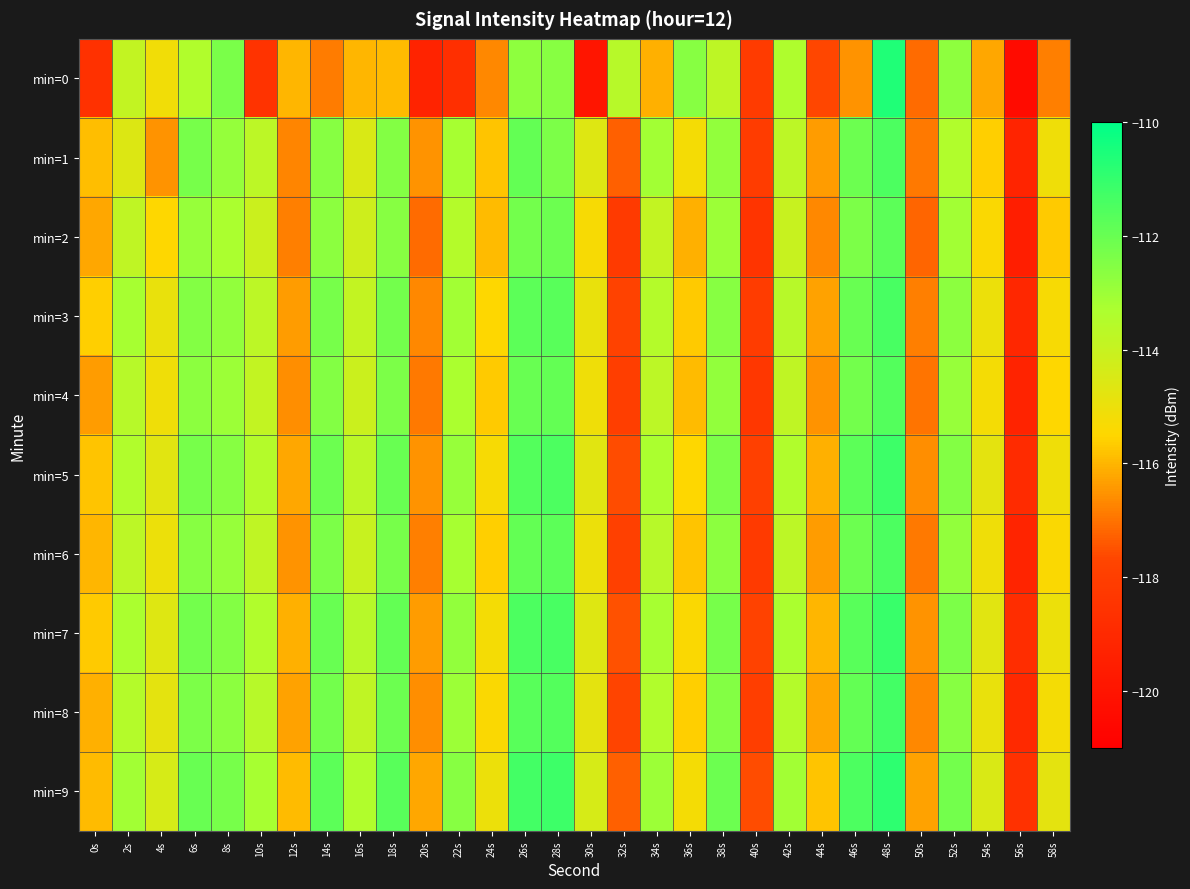

Reading left to right, extract all data points from this chart.

min=0: 0s=-118.6	2s=-113.9	4s=-115.1	6s=-113.4	8s=-112.3	10s=-118.5	12s=-116.0	14s=-116.9	16s=-116.0	18s=-115.9	20s=-119.3	22s=-118.7	24s=-116.7	26s=-112.7	28s=-112.6	30s=-120.0	32s=-113.6	34s=-116.1	36s=-112.6	38s=-113.7	40s=-118.1	42s=-113.4	44s=-117.7	46s=-116.5	48s=-110.6	50s=-117.1	52s=-112.7	54s=-116.2	56s=-120.4	58s=-116.8
min=1: 0s=-115.9	2s=-114.6	4s=-116.5	6s=-112.3	8s=-112.8	10s=-113.7	12s=-116.7	14s=-112.6	16s=-114.5	18s=-112.5	20s=-116.5	22s=-113.2	24s=-115.8	26s=-111.9	28s=-112.4	30s=-114.6	32s=-117.3	34s=-113.1	36s=-115.2	38s=-112.8	40s=-118.1	42s=-113.7	44s=-116.4	46s=-112.1	48s=-111.5	50s=-116.9	52s=-113.4	54s=-115.6	56s=-119.2	58s=-115.1
min=2: 0s=-116.2	2s=-113.8	4s=-115.5	6s=-112.9	8s=-113.3	10s=-114.1	12s=-116.8	14s=-112.7	16s=-114.2	18s=-112.6	20s=-117.1	22s=-113.5	24s=-115.9	26s=-112.2	28s=-112.1	30s=-115.3	32s=-118.2	34s=-113.9	36s=-116.1	38s=-113.0	40s=-118.5	42s=-114.0	44s=-116.7	46s=-112.4	48s=-111.8	50s=-117.2	52s=-113.1	54s=-115.4	56s=-119.5	58s=-115.7
min=3: 0s=-115.6	2s=-113.2	4s=-114.9	6s=-112.5	8s=-112.8	10s=-113.7	12s=-116.4	14s=-112.3	16s=-113.9	18s=-112.2	20s=-116.7	22s=-113.1	24s=-115.5	26s=-111.8	28s=-111.7	30s=-114.9	32s=-117.8	34s=-113.5	36s=-115.7	38s=-112.6	40s=-118.1	42s=-113.6	44s=-116.3	46s=-112.0	48s=-111.4	50s=-116.8	52s=-112.7	54s=-115.0	56s=-119.1	58s=-115.3
min=4: 0s=-116.4	2s=-113.6	4s=-115.1	6s=-112.7	8s=-113.0	10s=-113.9	12s=-116.6	14s=-112.5	16s=-114.1	18s=-112.4	20s=-116.9	22s=-113.3	24s=-115.7	26s=-112.0	28s=-111.9	30s=-115.1	32s=-118.0	34s=-113.7	36s=-115.9	38s=-112.8	40s=-118.3	42s=-113.8	44s=-116.5	46s=-112.2	48s=-111.6	50s=-117.0	52s=-112.9	54s=-115.2	56s=-119.3	58s=-115.5
min=5: 0s=-115.8	2s=-113.4	4s=-114.7	6s=-112.3	8s=-112.6	10s=-113.5	12s=-116.2	14s=-112.1	16s=-113.7	18s=-112.0	20s=-116.5	22s=-112.9	24s=-115.3	26s=-111.6	28s=-111.5	30s=-114.7	32s=-117.6	34s=-113.3	36s=-115.5	38s=-112.4	40s=-117.9	42s=-113.4	44s=-116.1	46s=-111.8	48s=-111.2	50s=-116.6	52s=-112.5	54s=-114.8	56s=-118.9	58s=-115.1
min=6: 0s=-116.0	2s=-113.7	4s=-115.0	6s=-112.6	8s=-112.9	10s=-113.8	12s=-116.5	14s=-112.4	16s=-114.0	18s=-112.3	20s=-116.8	22s=-113.2	24s=-115.6	26s=-111.9	28s=-111.8	30s=-115.0	32s=-117.9	34s=-113.6	36s=-115.8	38s=-112.7	40s=-118.2	42s=-113.7	44s=-116.4	46s=-112.1	48s=-111.5	50s=-116.9	52s=-112.8	54s=-115.1	56s=-119.2	58s=-115.4
min=7: 0s=-115.7	2s=-113.3	4s=-114.6	6s=-112.2	8s=-112.5	10s=-113.4	12s=-116.1	14s=-112.0	16s=-113.6	18s=-111.9	20s=-116.4	22s=-112.8	24s=-115.2	26s=-111.5	28s=-111.4	30s=-114.6	32s=-117.5	34s=-113.2	36s=-115.4	38s=-112.3	40s=-117.8	42s=-113.3	44s=-116.0	46s=-111.7	48s=-111.1	50s=-116.5	52s=-112.4	54s=-114.7	56s=-118.8	58s=-115.0
min=8: 0s=-116.1	2s=-113.5	4s=-114.8	6s=-112.4	8s=-112.7	10s=-113.6	12s=-116.3	14s=-112.2	16s=-113.8	18s=-112.1	20s=-116.6	22s=-113.0	24s=-115.4	26s=-111.7	28s=-111.6	30s=-114.8	32s=-117.7	34s=-113.4	36s=-115.6	38s=-112.5	40s=-118.0	42s=-113.5	44s=-116.2	46s=-111.9	48s=-111.3	50s=-116.7	52s=-112.6	54s=-114.9	56s=-119.0	58s=-115.2
min=9: 0s=-115.9	2s=-113.1	4s=-114.4	6s=-112.0	8s=-112.3	10s=-113.2	12s=-115.9	14s=-111.8	16s=-113.4	18s=-111.7	20s=-116.2	22s=-112.6	24s=-115.0	26s=-111.3	28s=-111.2	30s=-114.4	32s=-117.3	34s=-113.0	36s=-115.2	38s=-112.1	40s=-117.6	42s=-113.1	44s=-115.8	46s=-111.5	48s=-110.9	50s=-116.3	52s=-112.2	54s=-114.5	56s=-118.6	58s=-114.8